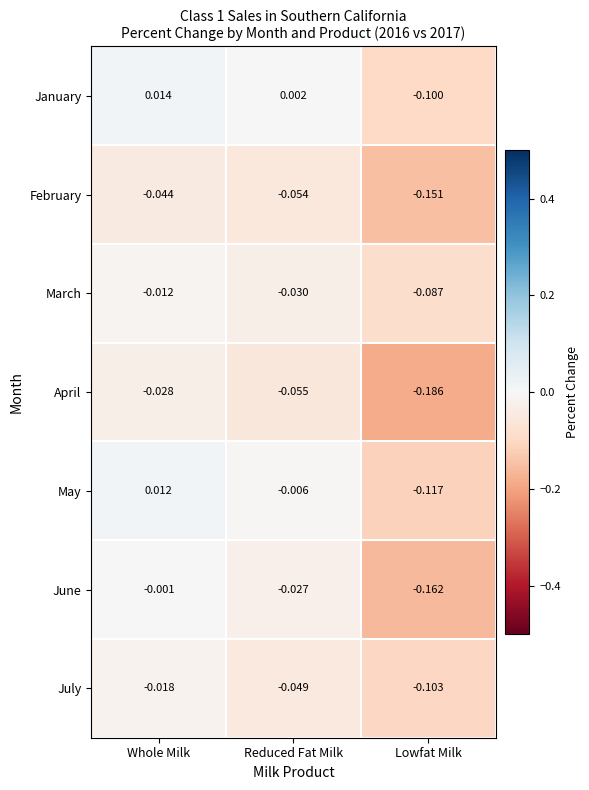

Which series has the largest total across all categories?

January